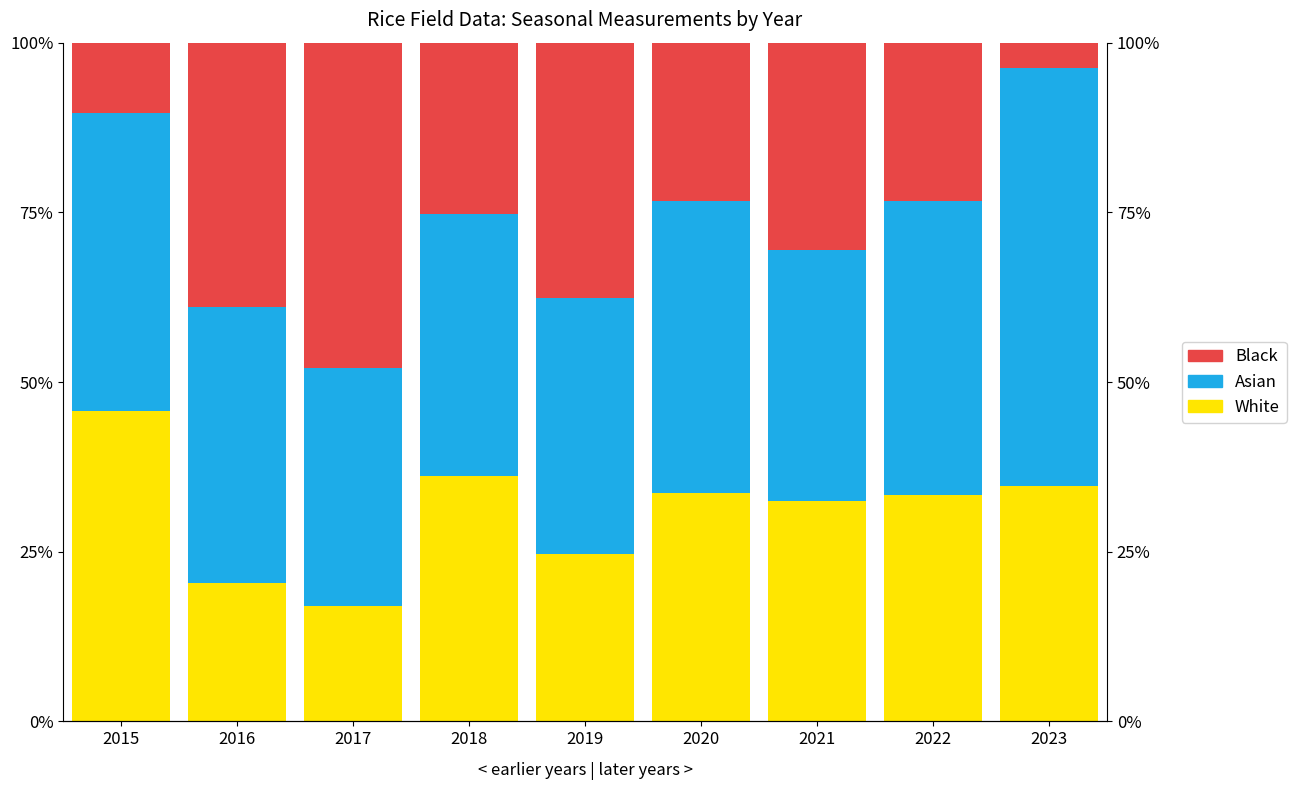

Rank the categories by Black value from highest to lowest.

2017, 2016, 2019, 2021, 2018, 2022, 2020, 2015, 2023